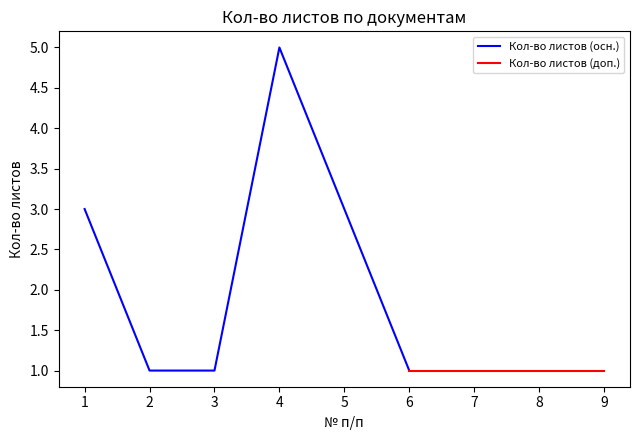

At which label is the value closest to 3?

1